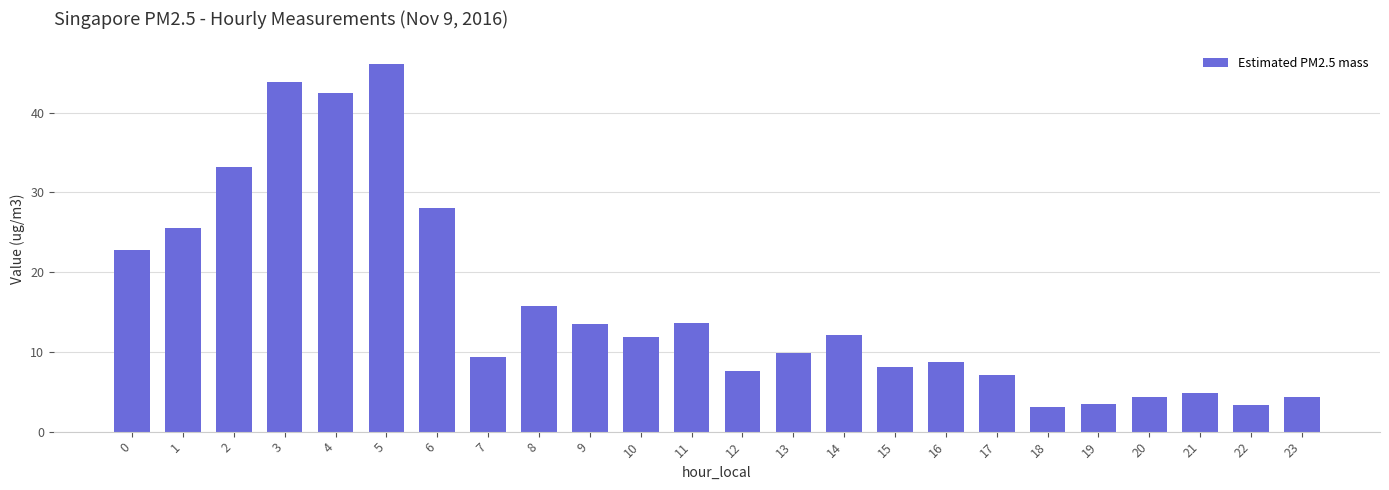

At which category does the chart reach its peak across all series?

5